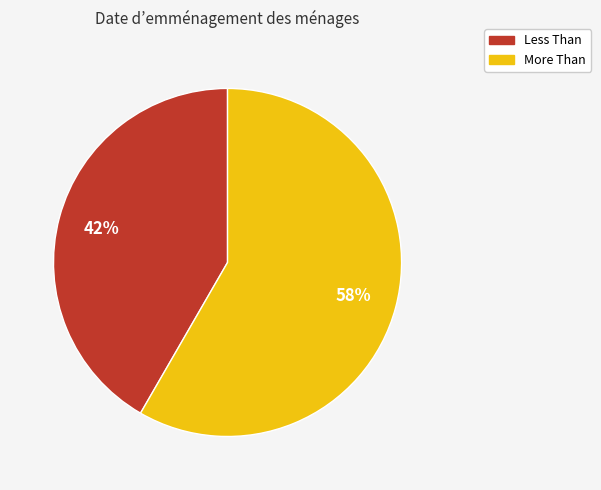

What is the ratio of the value at Less Than to the value at More Than?

0.7